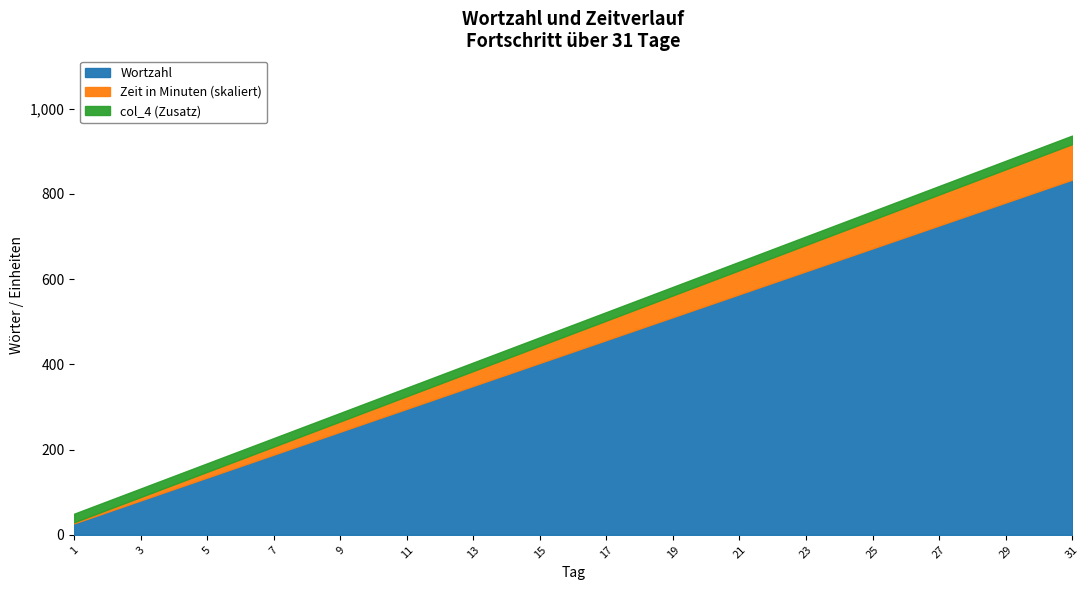

Between 27 and 30, which is larger?

30